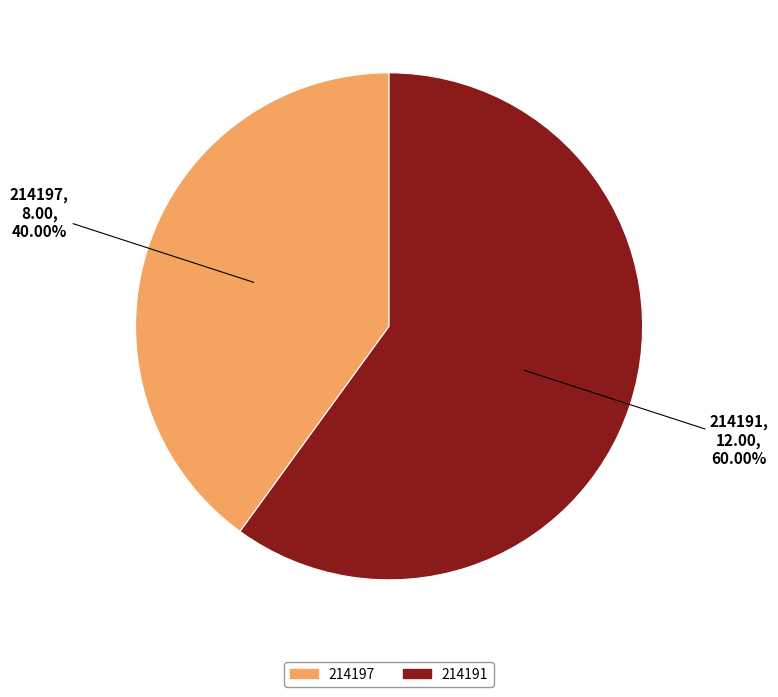

Between 214191 and 214197, which is larger?

214191